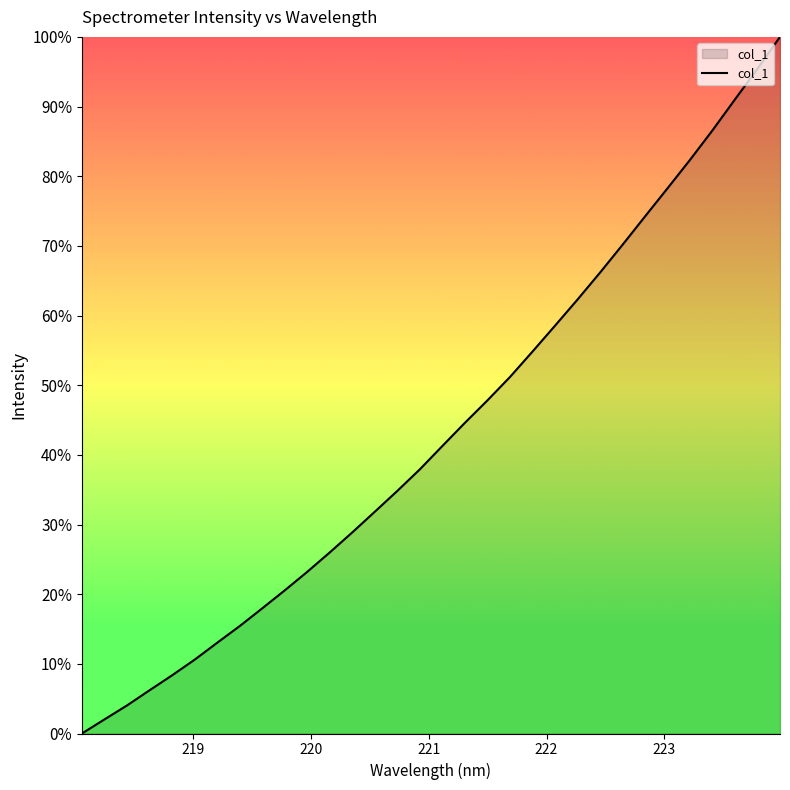

Does the chart have visible grid lines?

No